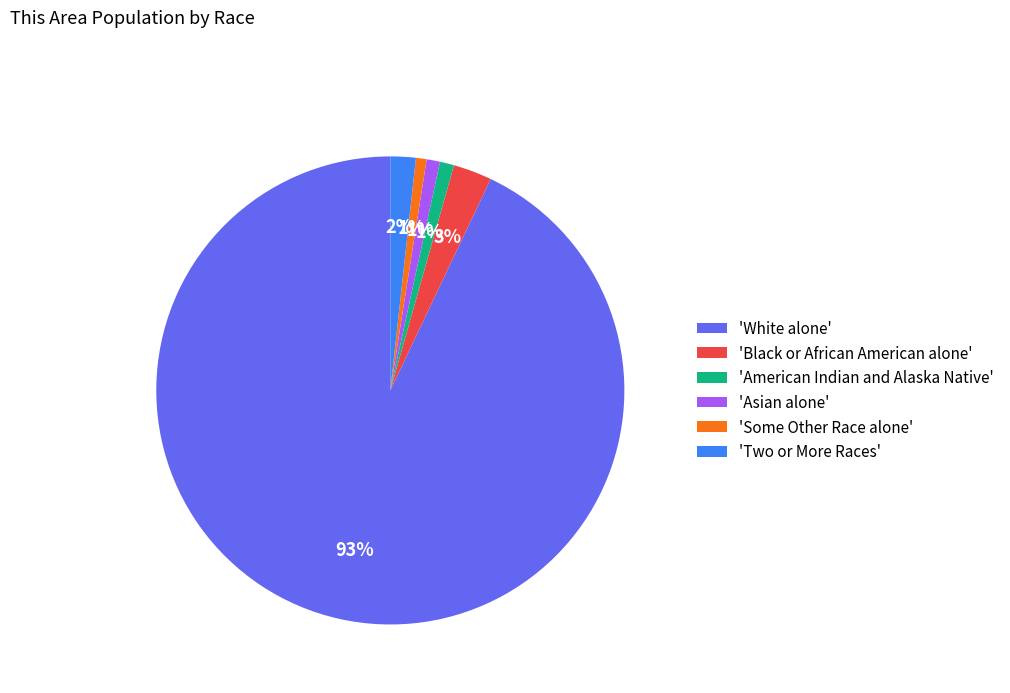

To the nearest percent, what is the difference between the 'Two or More Races' and 'Asian alone' slice percentages?

1%